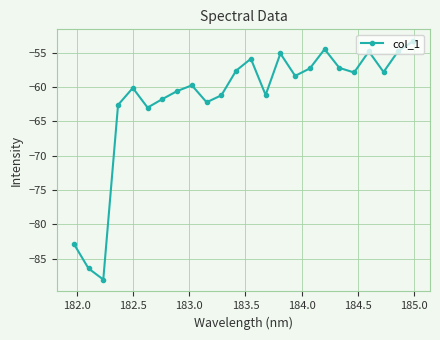

What is the difference between the maximum and minimum values?

34.7